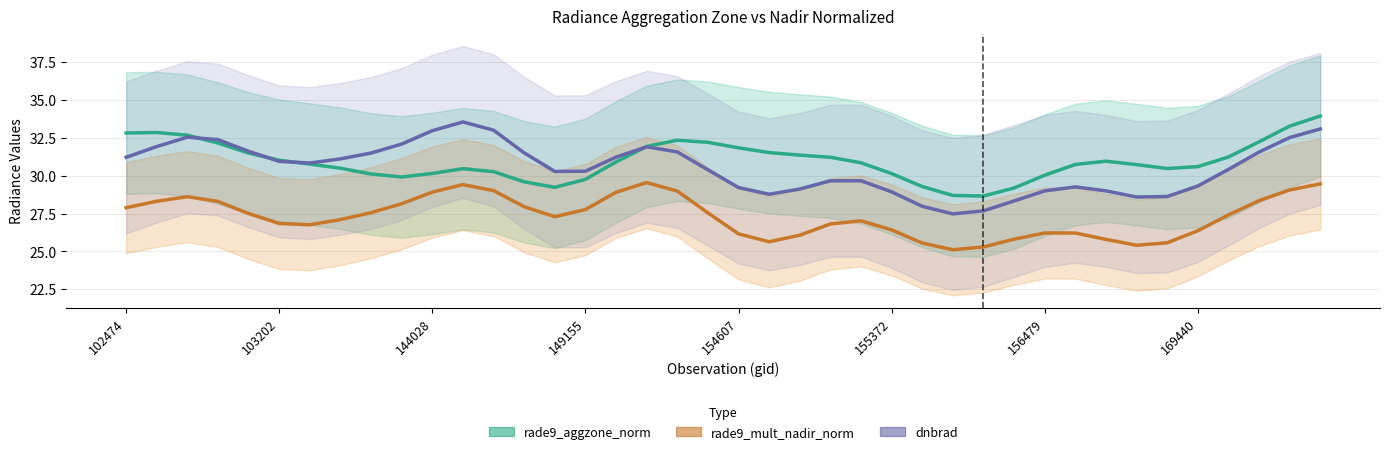

What is the label of the 7th point from the right?

33